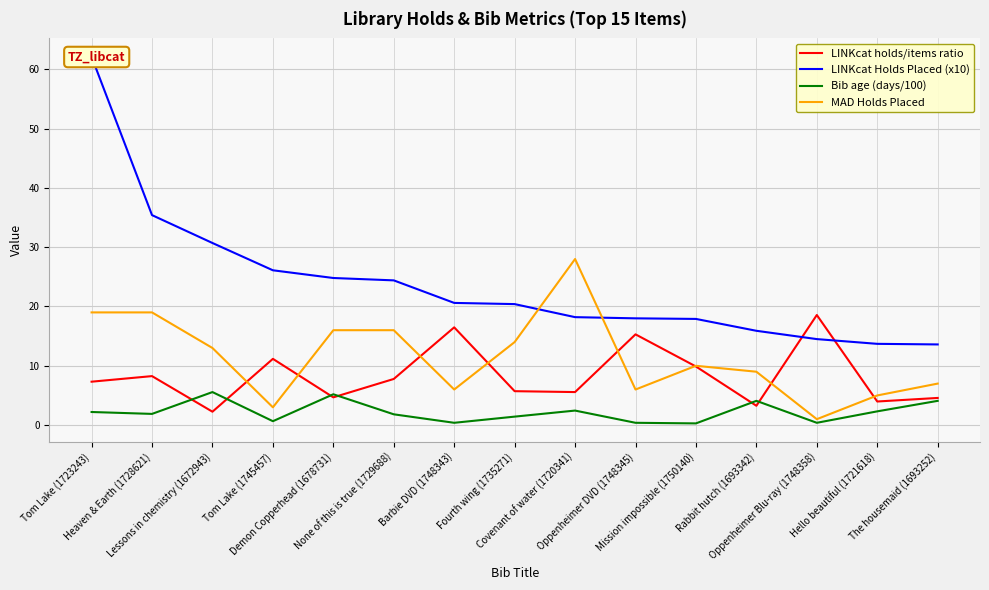

At Mission impossible (1750140), list the series in order from largest to smallest.

LINKcat Holds Placed (x10), MAD Holds Placed, LINKcat holds/items ratio, Bib age (days/100)